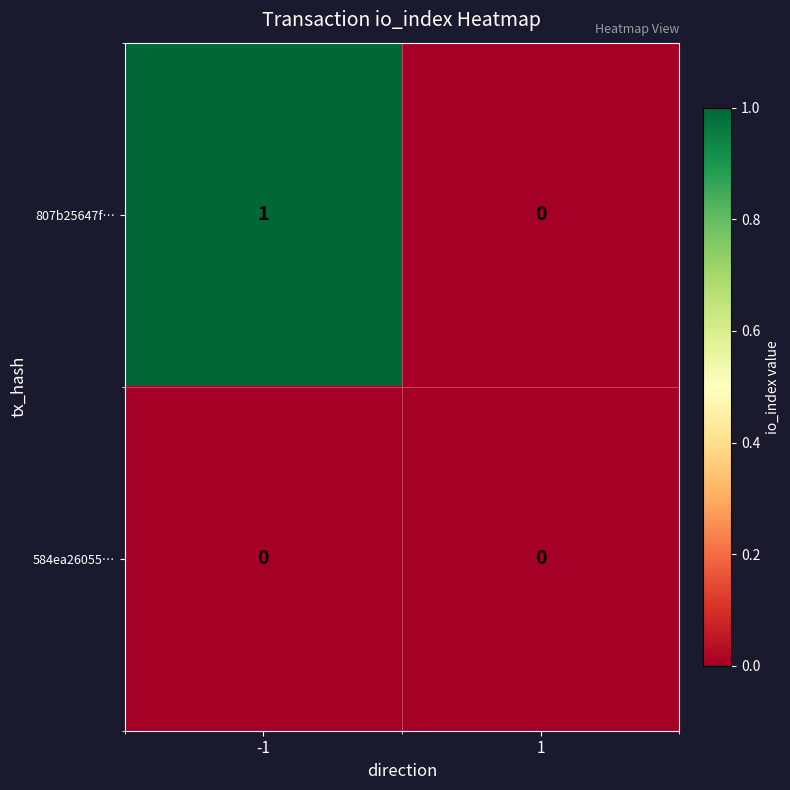

List the series in order of their peak value, highest first.

807b25647f…, 584ea26055…